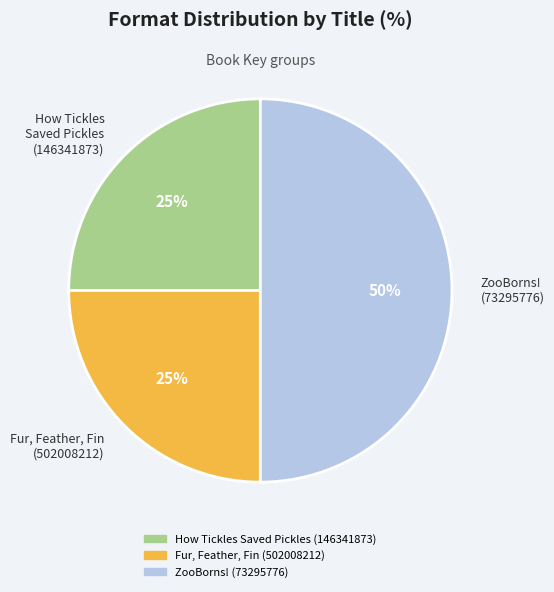

How many slices are in this pie chart?

3